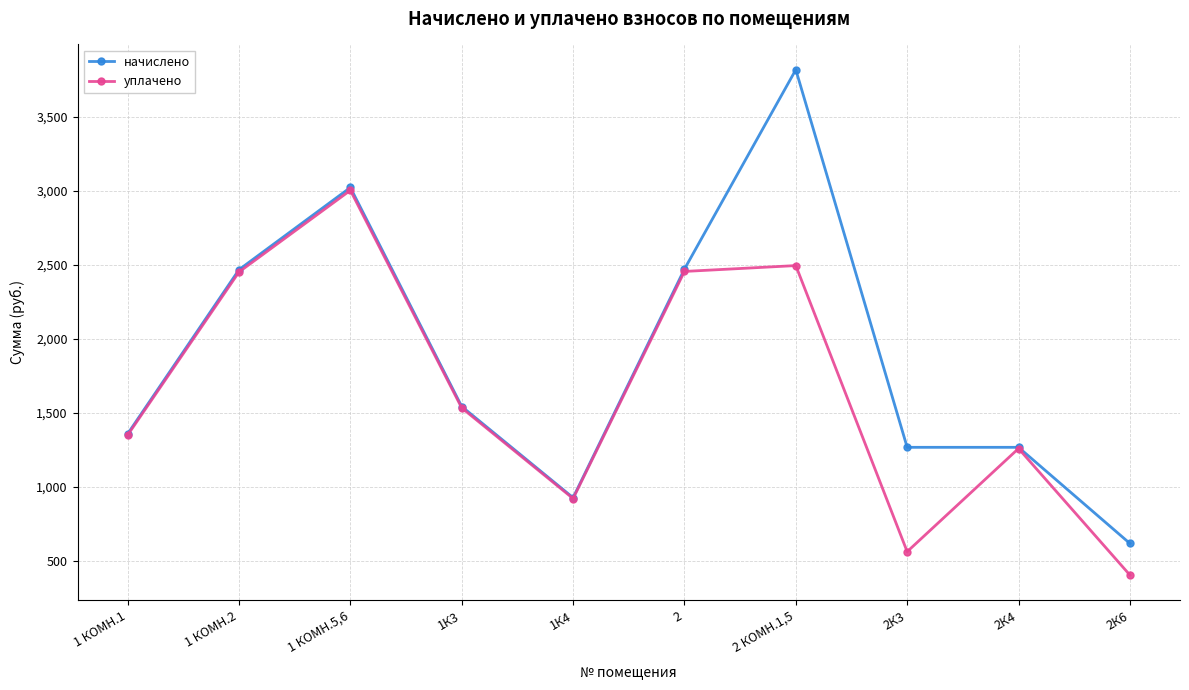

Does the chart display data point markers on the line(s)?

Yes